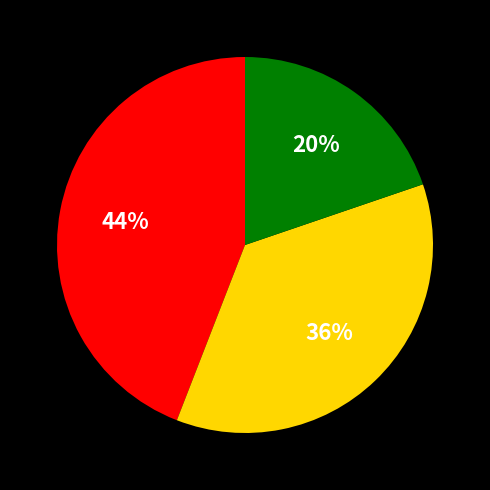

Is there a majority slice in this chart?

No